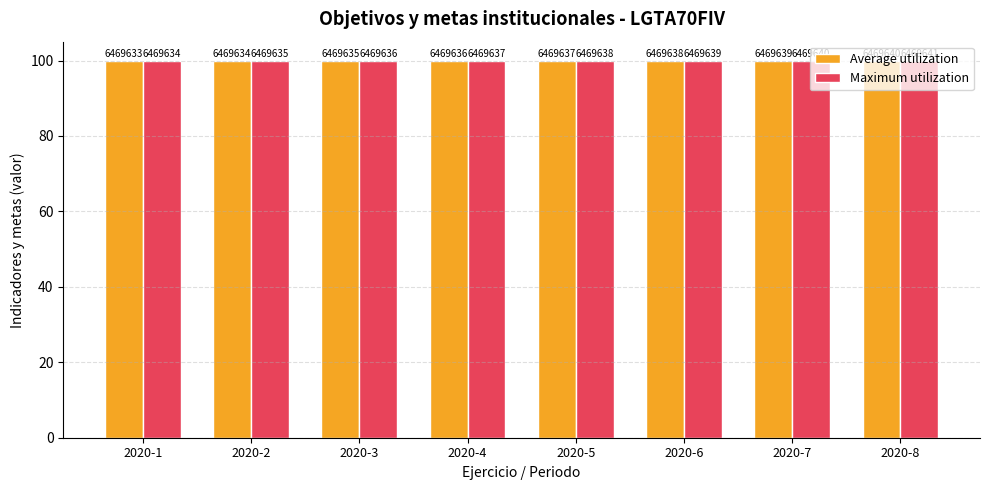

What is the average value of the Maximum utilization series?

100.0